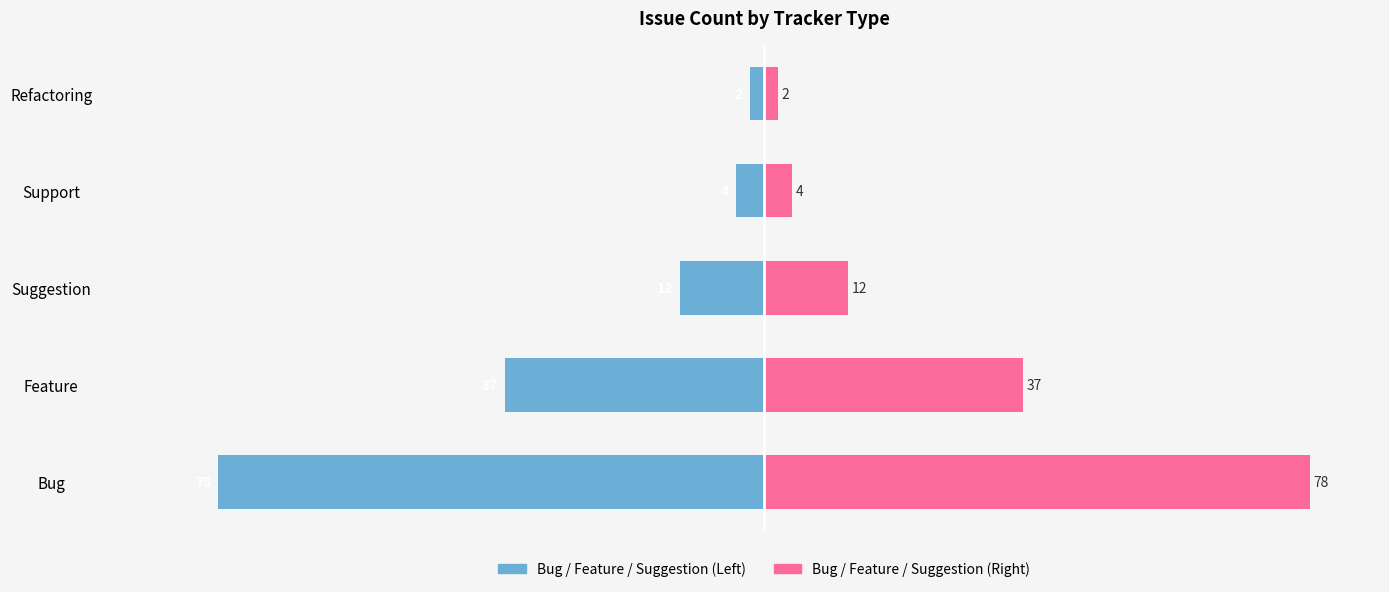

Reading right to left, transcribe all the data shown in this chart.

Tracker Count (Left): -2	-4	-12	-37	-78
Tracker Count (Right): 2	4	12	37	78